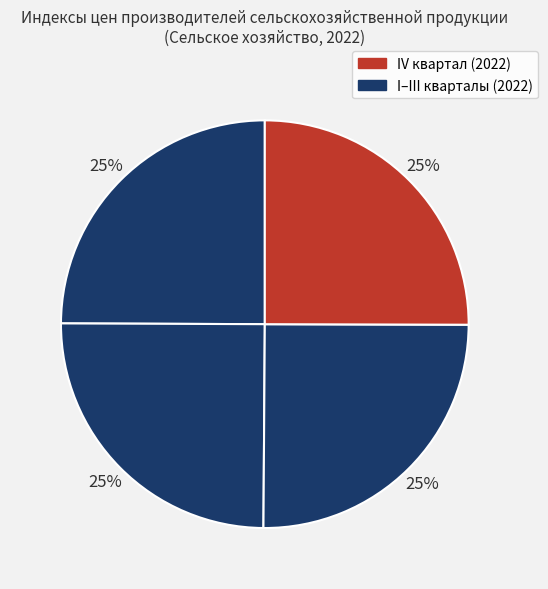

How many slices are in this pie chart?

4